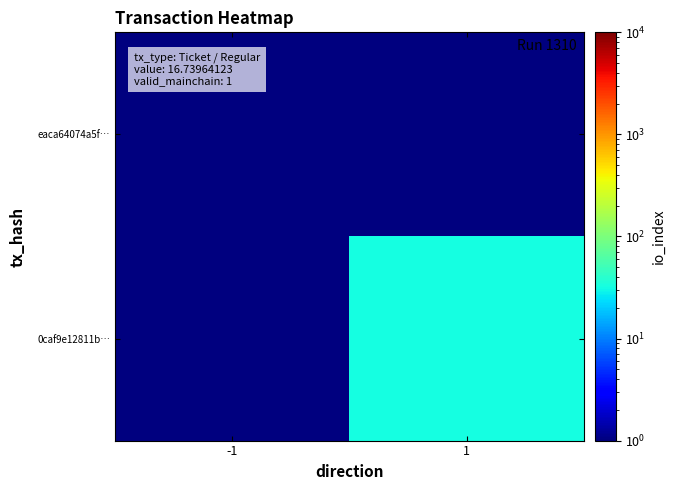

At how many categories does at least one series exceed 12?

1